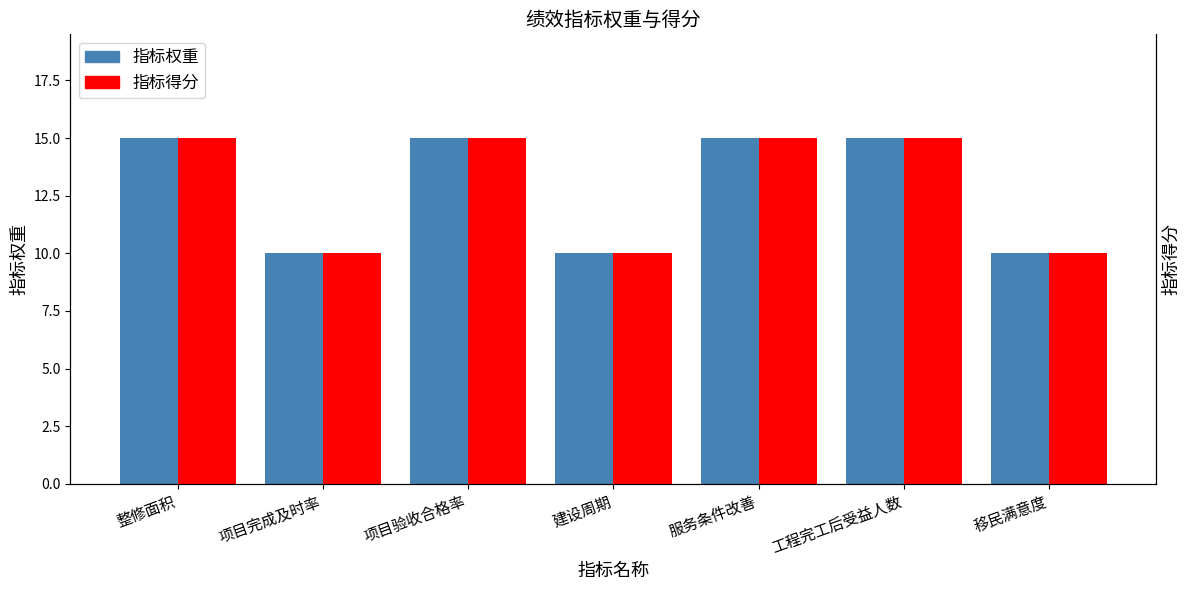

What are all the series names shown in the legend?

指标权重, 指标得分